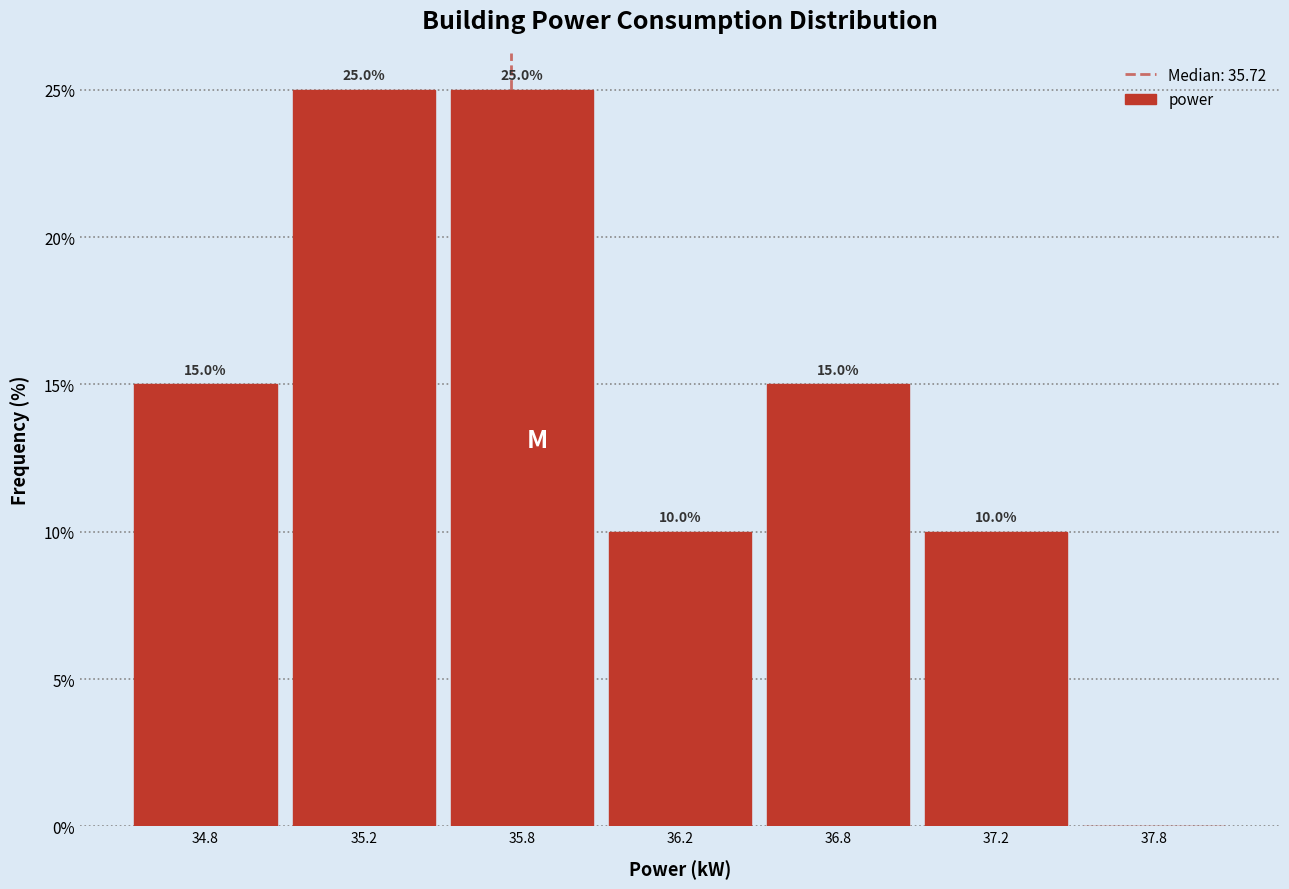

Reading left to right, list all the values displayed in this chart.

34.8=15	35.2=25	35.8=25	36.2=10	36.8=15	37.2=10	37.8=0